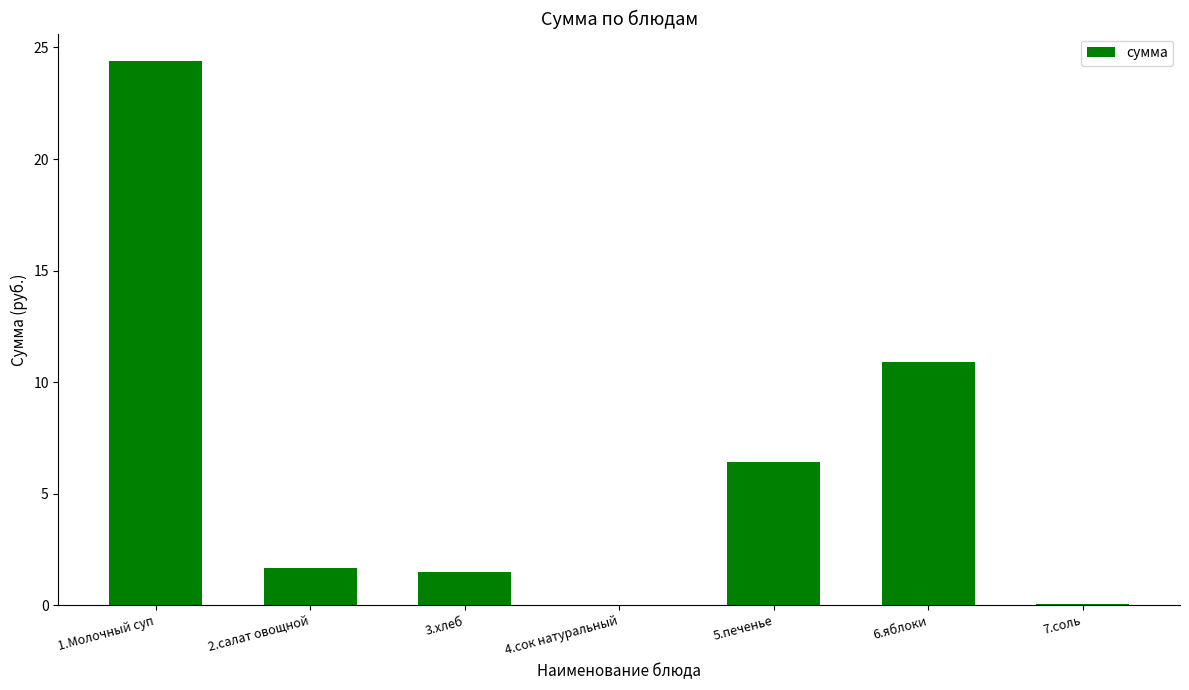

Is it true that the value at 1.Молочный суп is 14.7?

False